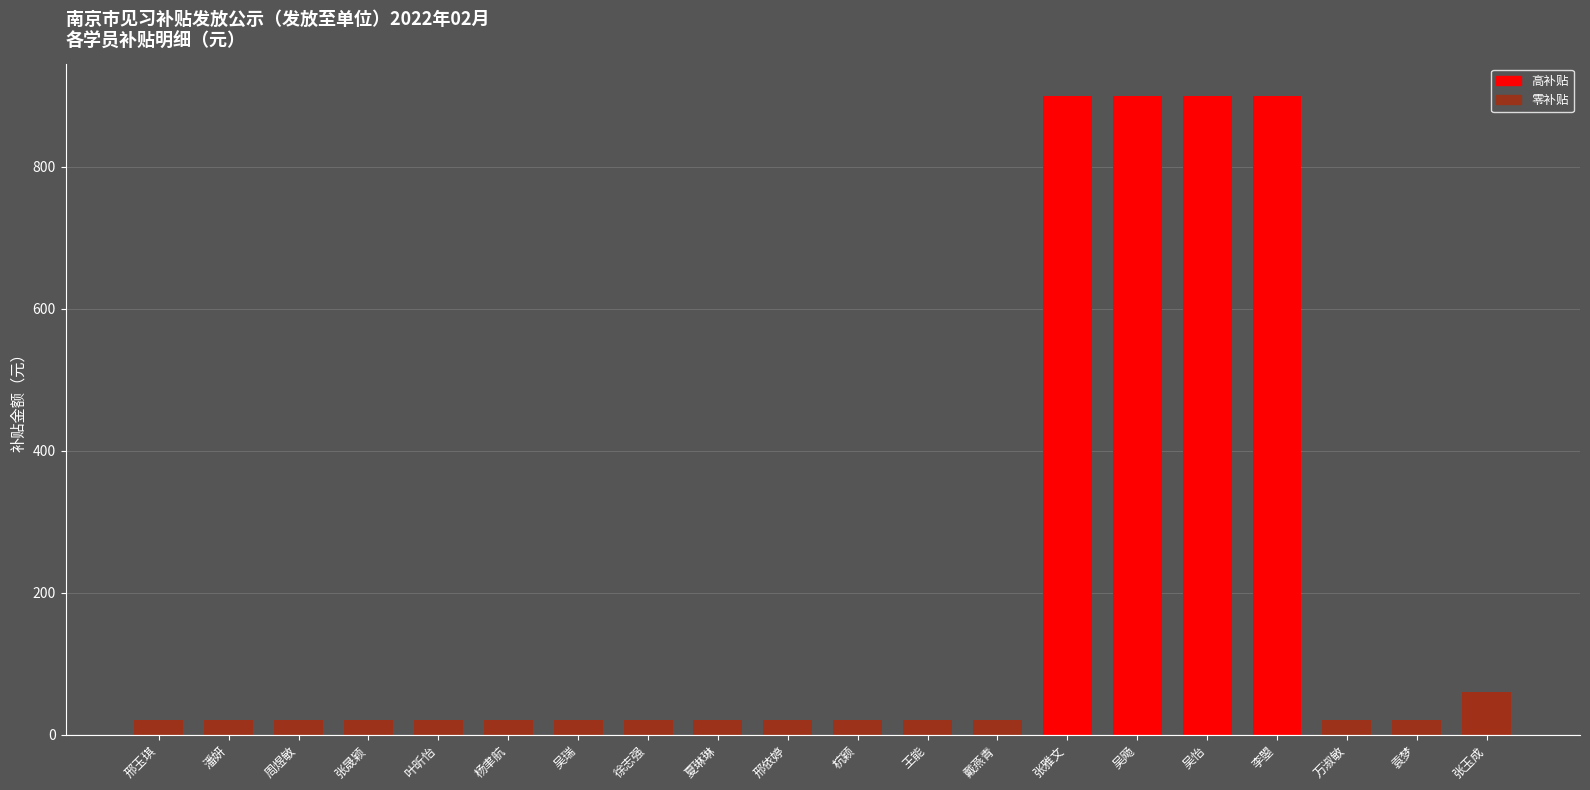

At which label is the value closest to 460?

张玉成